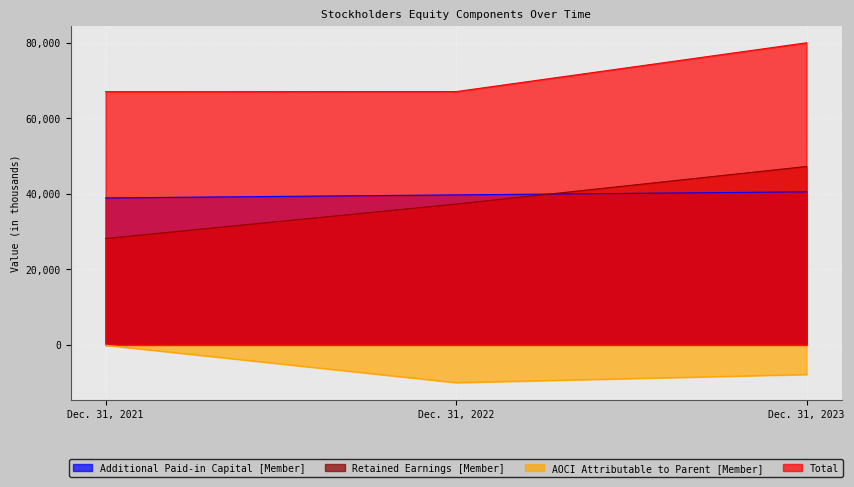

What is the spread (max minus min) of values at Dec. 31, 2021?

67104